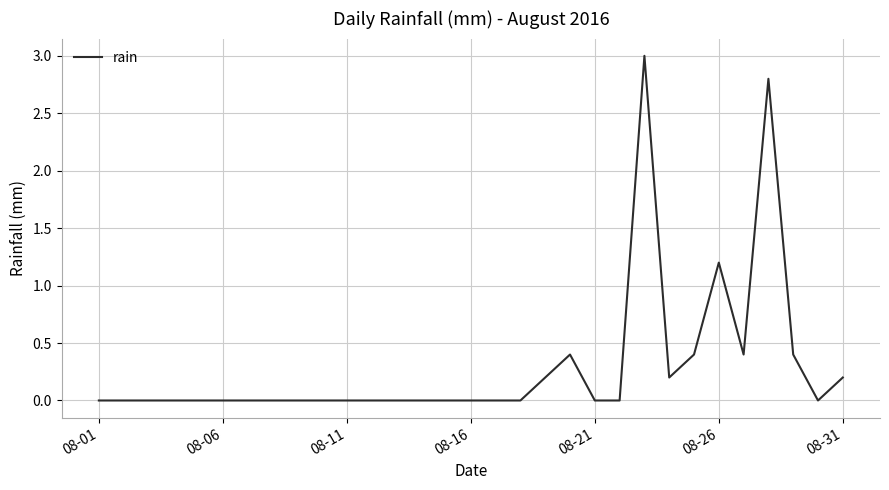

How many lines are shown in the chart?

1